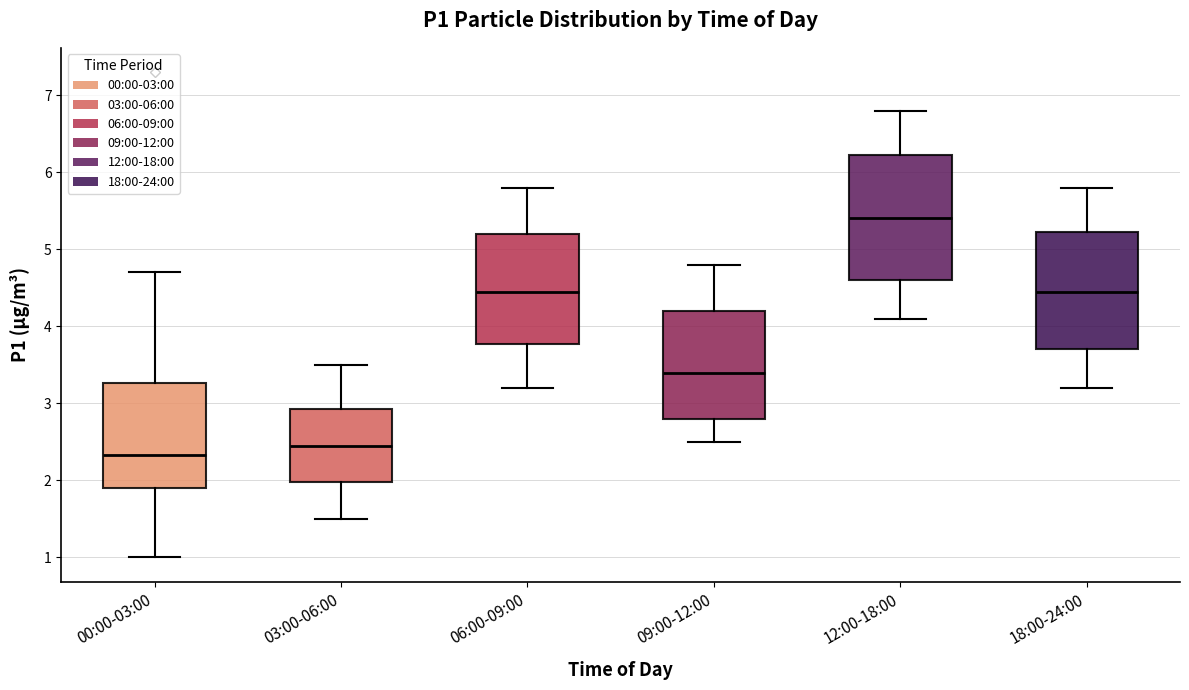

Which box has the lowest median line?

00:00-03:00